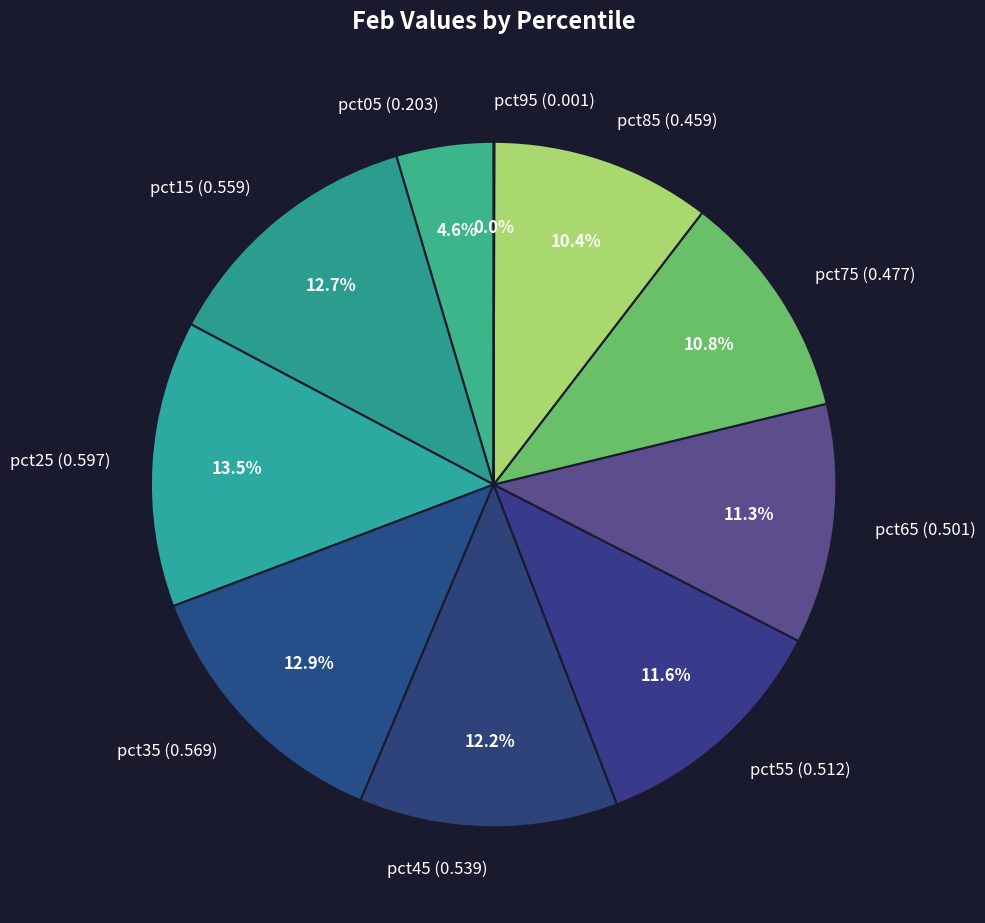

Is there any slice that represents more than half of the pie?

No